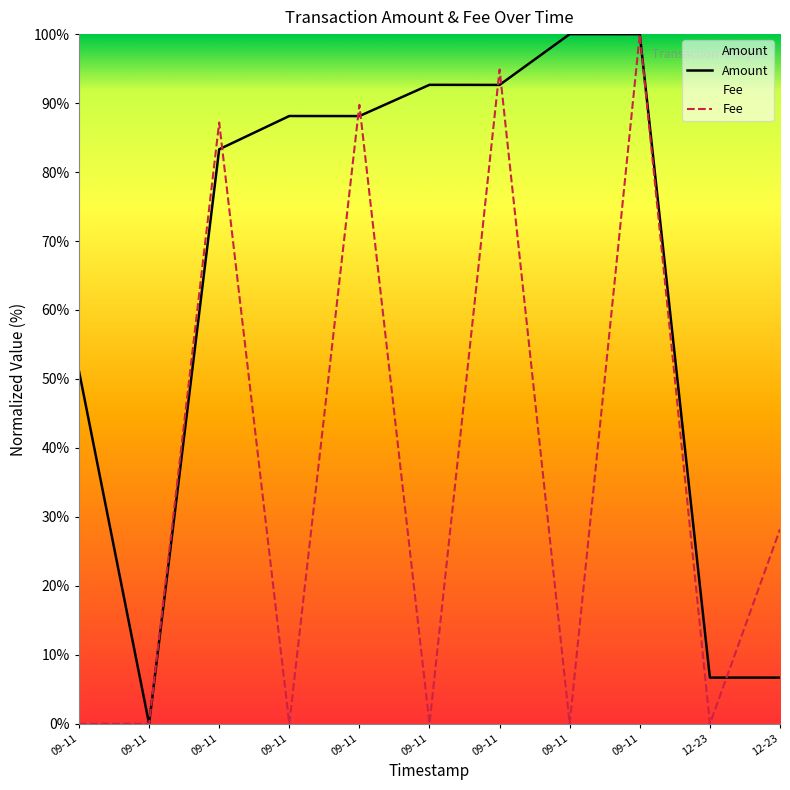

What are all the series names shown in the legend?

Amount, Fee